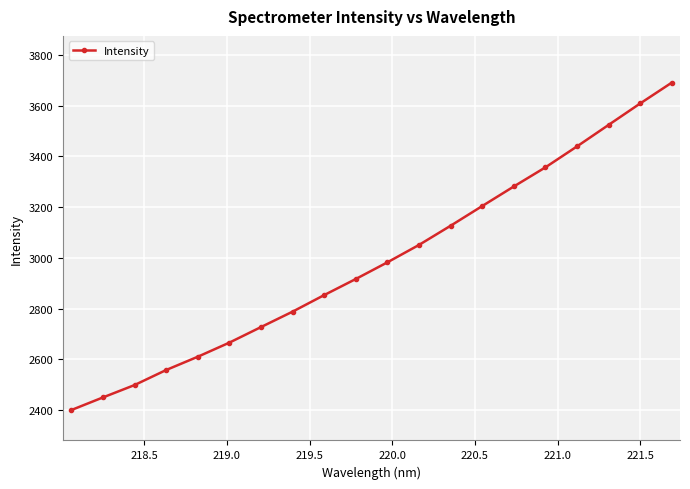

What is the maximum value shown in the chart?

3691.4